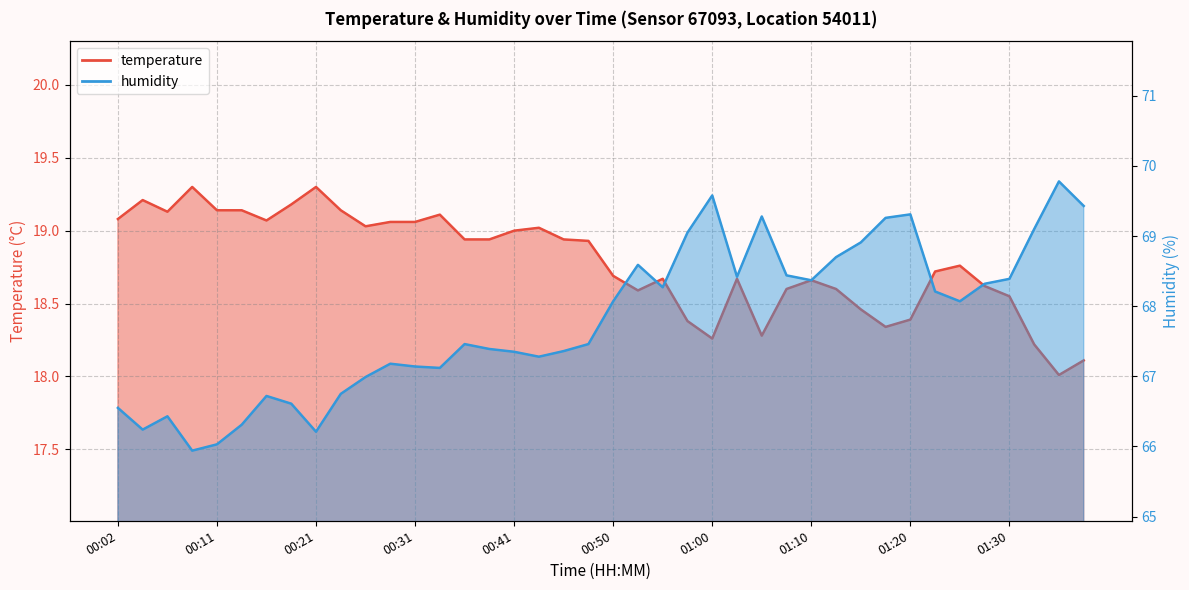

Is the value of temperature at 01:32 greater than the value of humidity at 01:20?

No